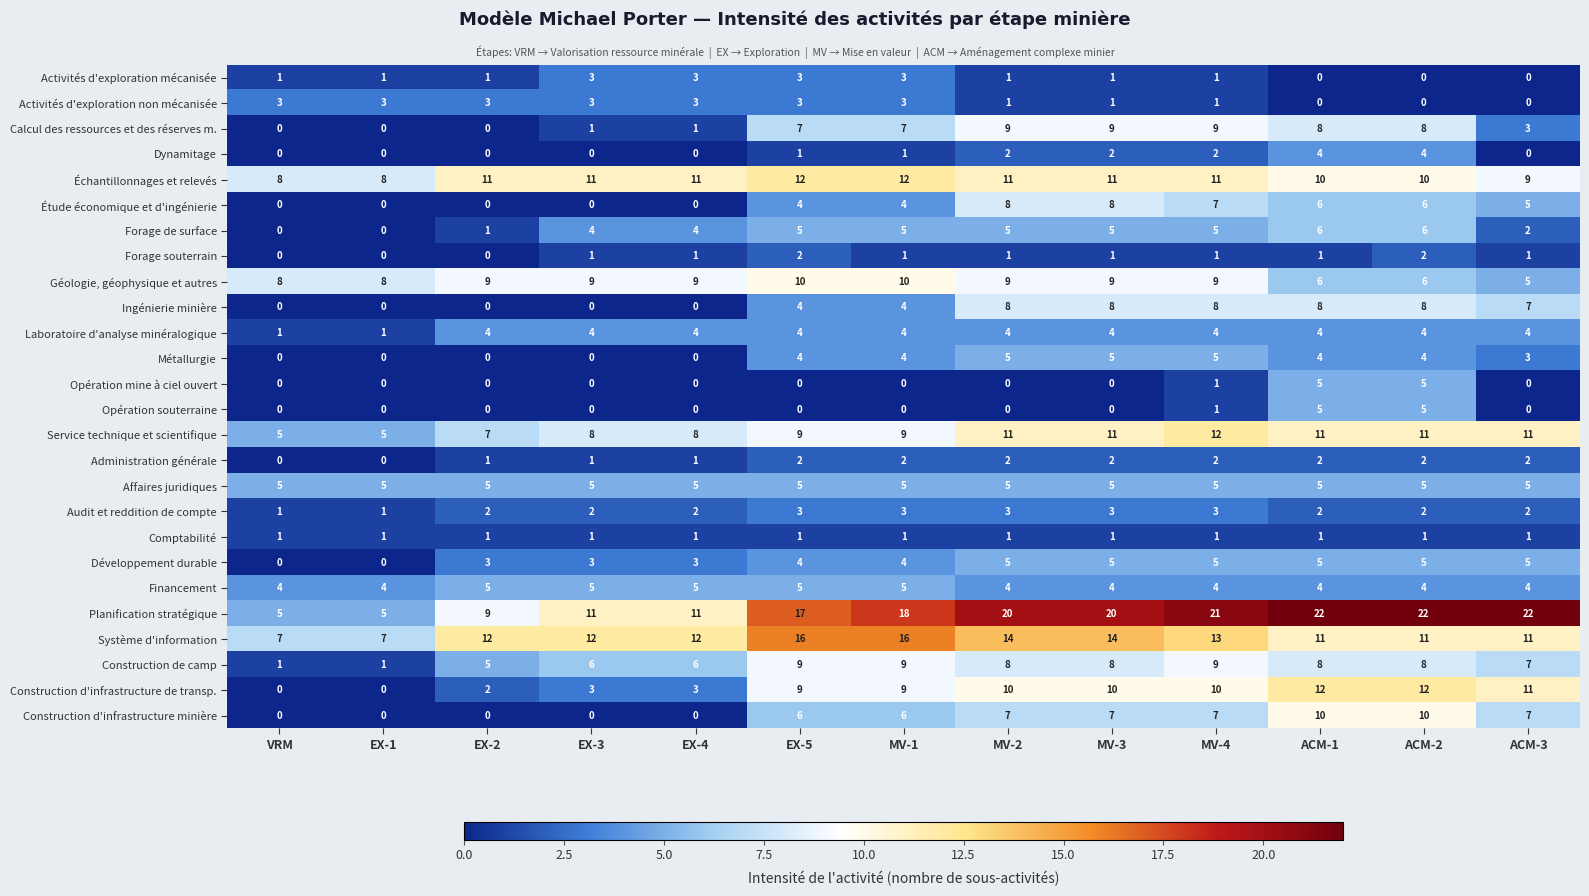

What is the total value across all series at ACM-3?

127